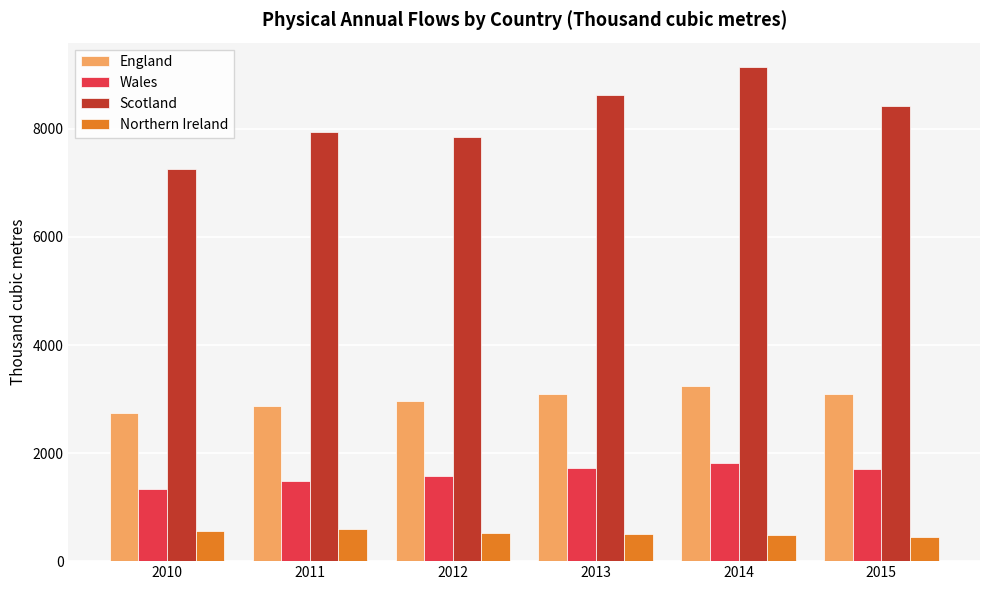

Which label corresponds to the largest value in the chart?

2014